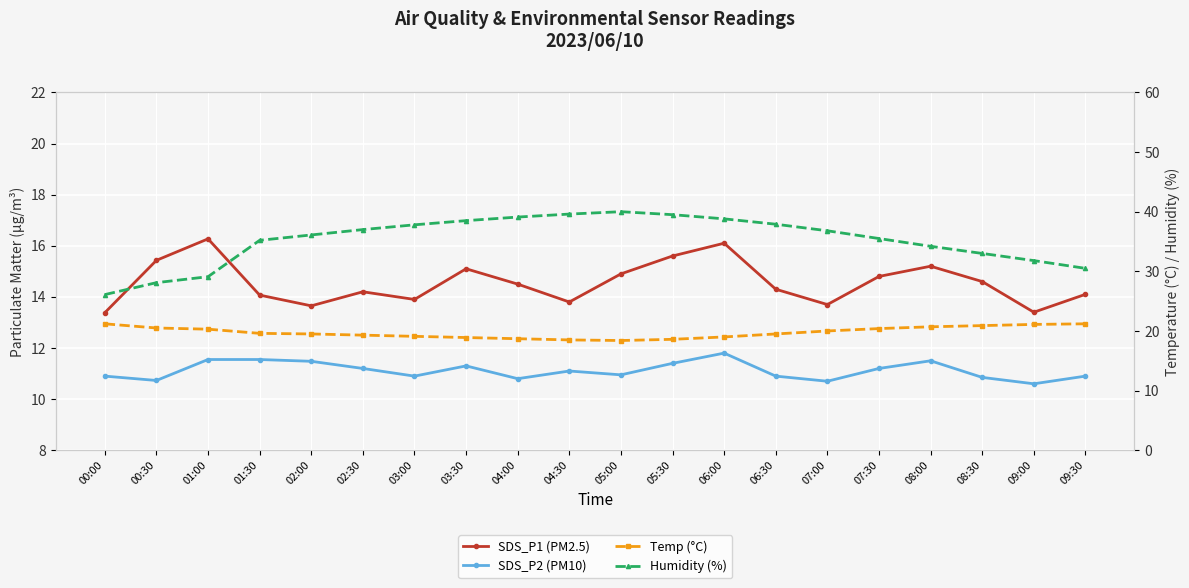

What is the label of the 20th point from the left?

09:30